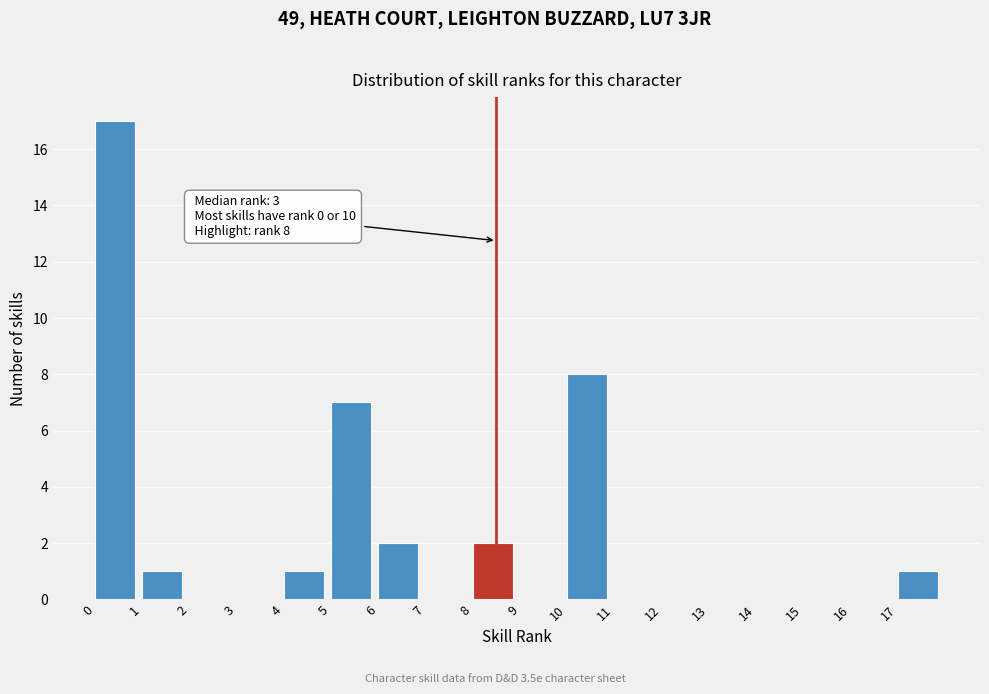

Which range on the x-axis has the tallest bar?

0 to 1